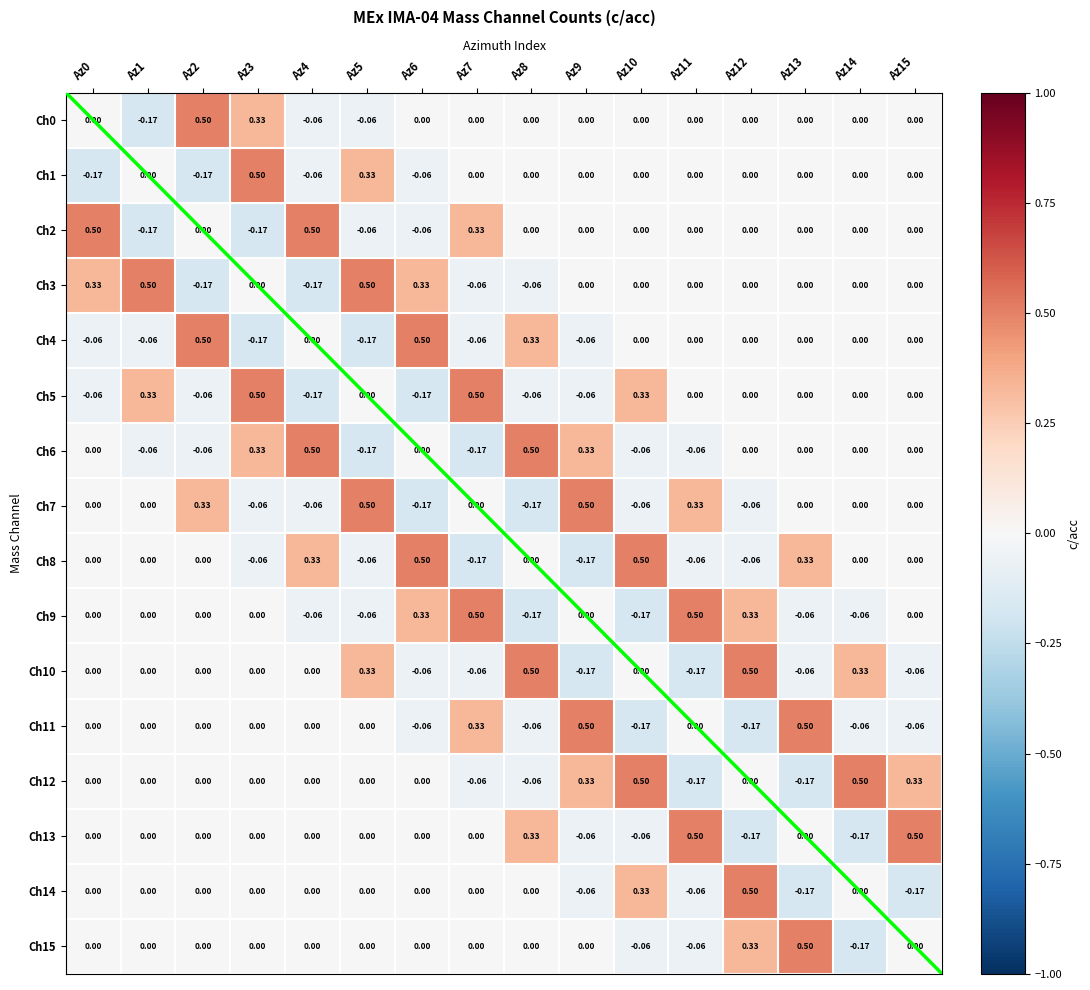

What is the maximum value shown in the chart?

0.5